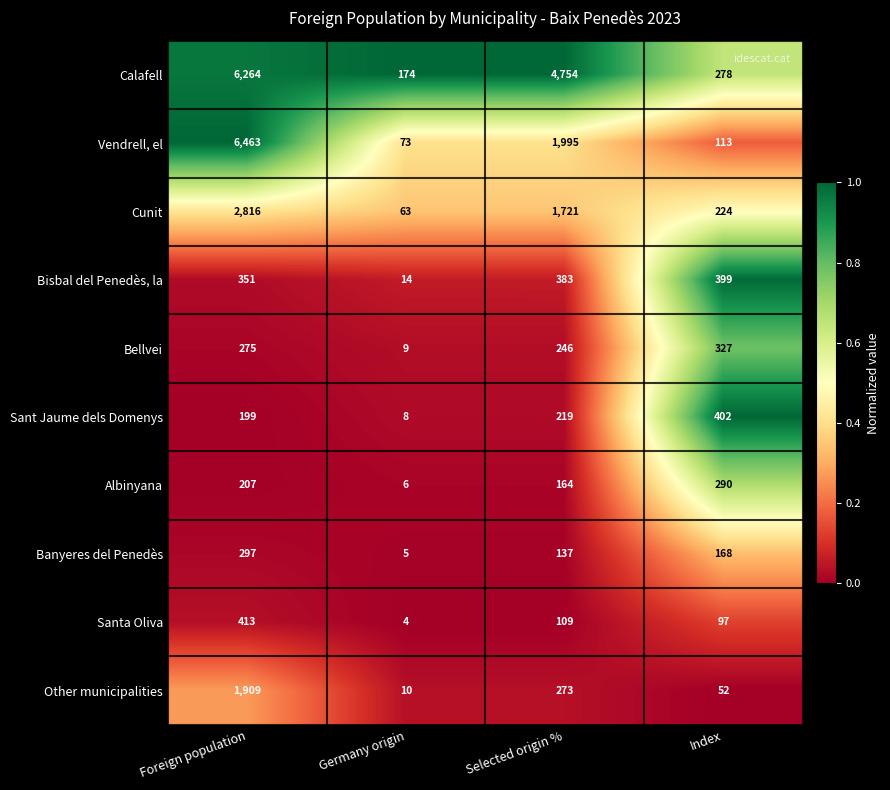

Which series has the largest total across all categories?

Calafell